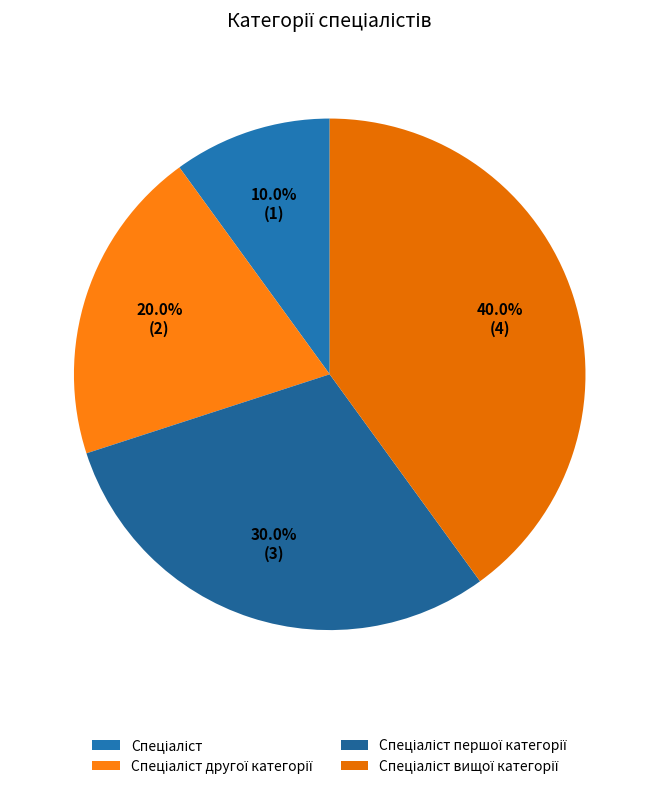

Which slice is the largest?

Спеціаліст вищої категорії